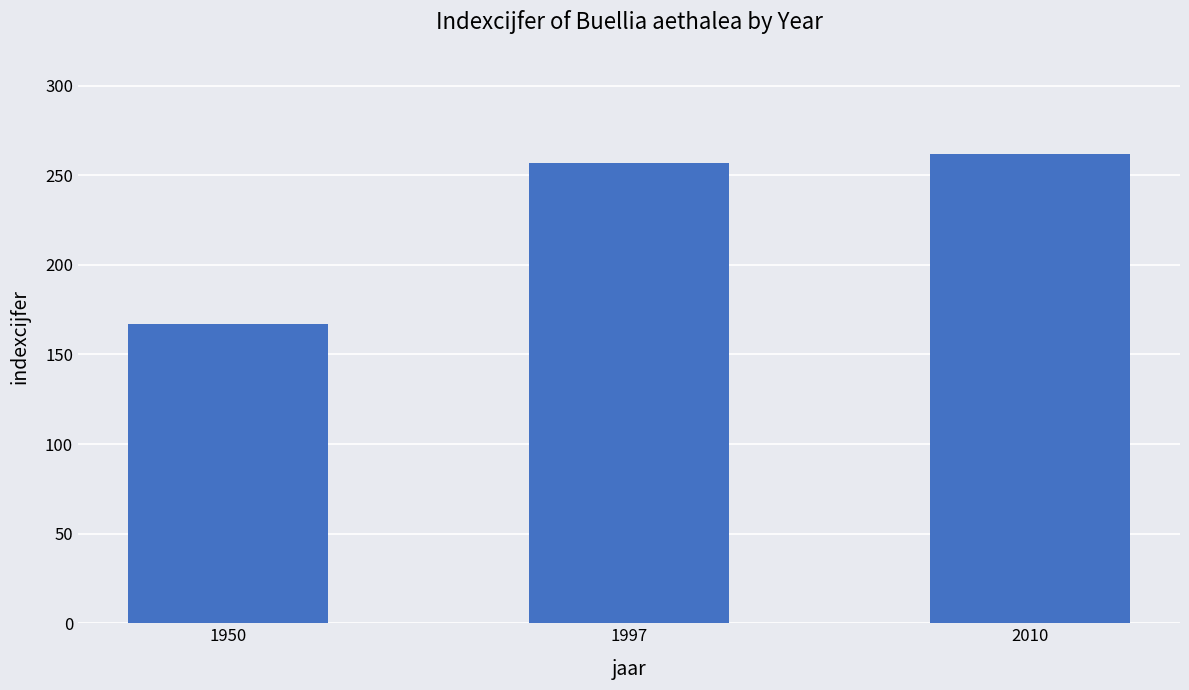

Where is the data nearest to the value 214?

1997